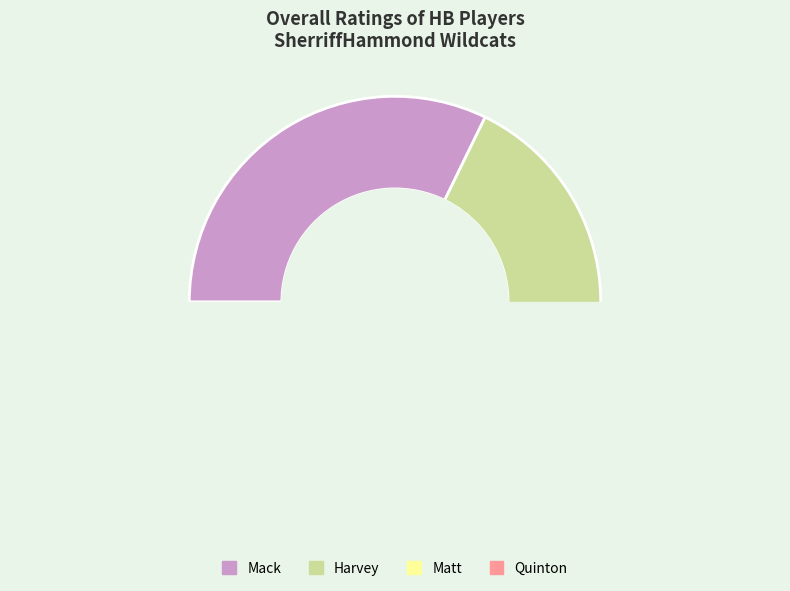

Which slice is the largest?

Mack